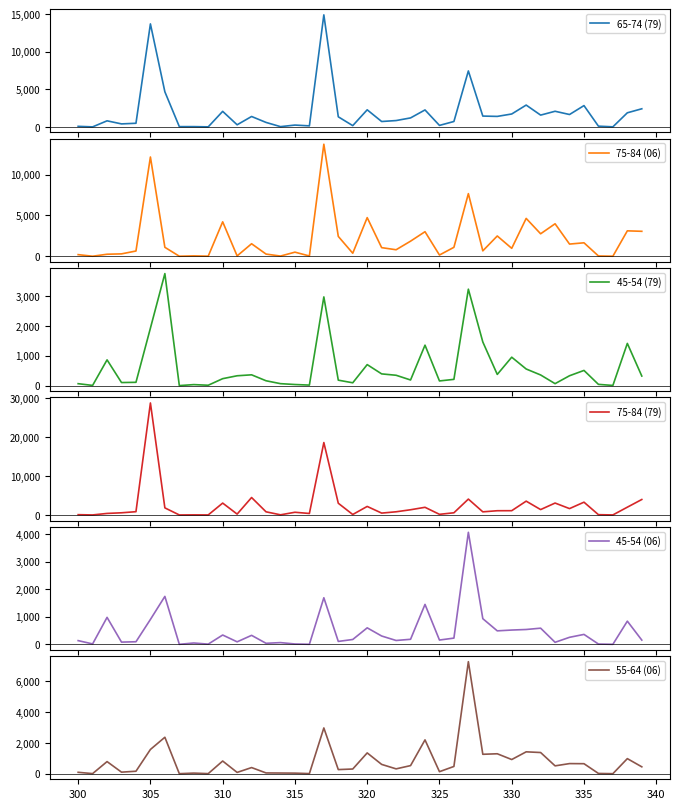

Reading left to right, extract all data points from this chart.

65-74 (79): 74	2	806	397	482	13683	4662	36	36	4	2064	279	1382	594	33	241	136	14882	1340	167	2269	715	842	1193	2253	198	717	7434	1437	1394	1714	2898	1566	2076	1645	2829	97	8	1873	2406
75-84 (06): 196	1	245	290	642	12172	1096	0	43	8	4222	41	1532	264	21	500	31	13739	2432	368	4736	1054	796	1849	3010	148	1095	7678	660	2485	970	4641	2754	3982	1492	1648	33	2	3116	3058
45-54 (79): 64	6	862	102	110	1924	3751	0	33	12	232	329	361	162	65	36	17	2970	182	94	703	392	346	188	1354	156	209	3229	1461	374	951	556	356	65	330	508	41	5	1413	320
75-84 (79): 73	6	391	556	838	28719	1816	0	22	4	3044	221	4471	806	35	690	378	18566	3001	117	2186	476	815	1334	1963	161	558	4069	799	1085	1094	3541	1379	3052	1630	3277	72	6	1994	3965
45-54 (06): 135	15	977	81	94	902	1737	1	49	8	338	91	326	38	63	13	2	1688	106	176	598	302	140	183	1447	156	226	4059	930	489	518	538	586	74	255	360	11	1	840	154
55-64 (06): 89	4	786	99	159	1575	2369	0	37	3	823	82	397	48	42	35	5	2974	266	303	1351	603	313	525	2198	130	470	7285	1261	1295	920	1421	1376	509	656	649	15	0	979	446